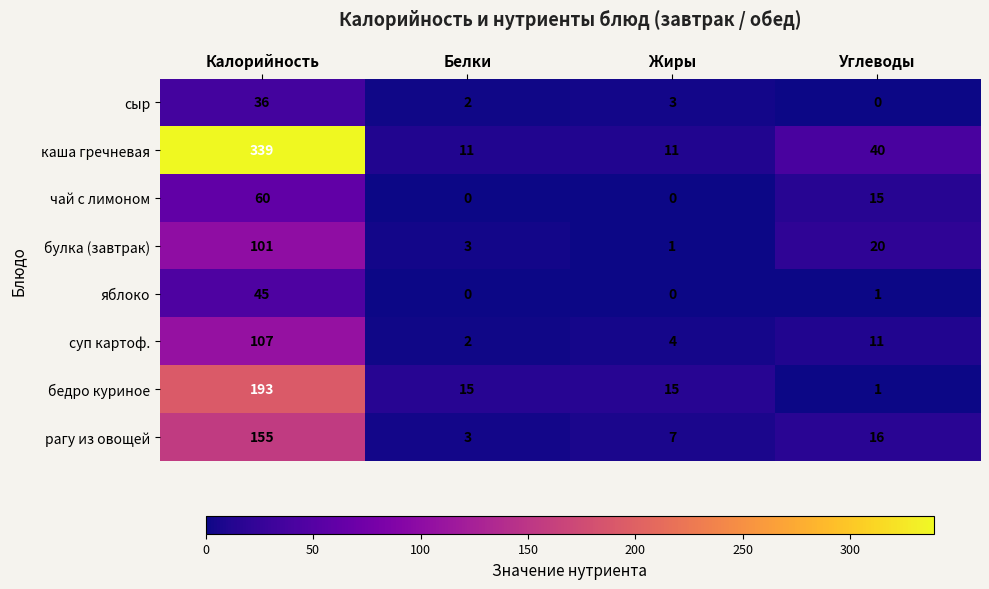

How many positive values does the сыр series have?

3